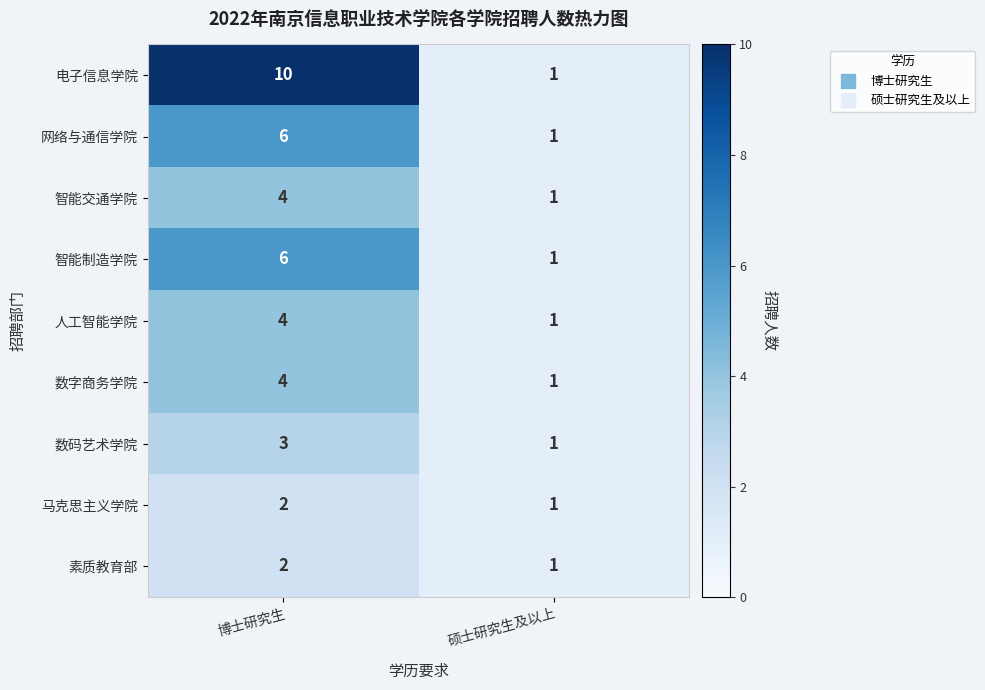

Read the 数码艺术学院 value at 博士研究生.

3